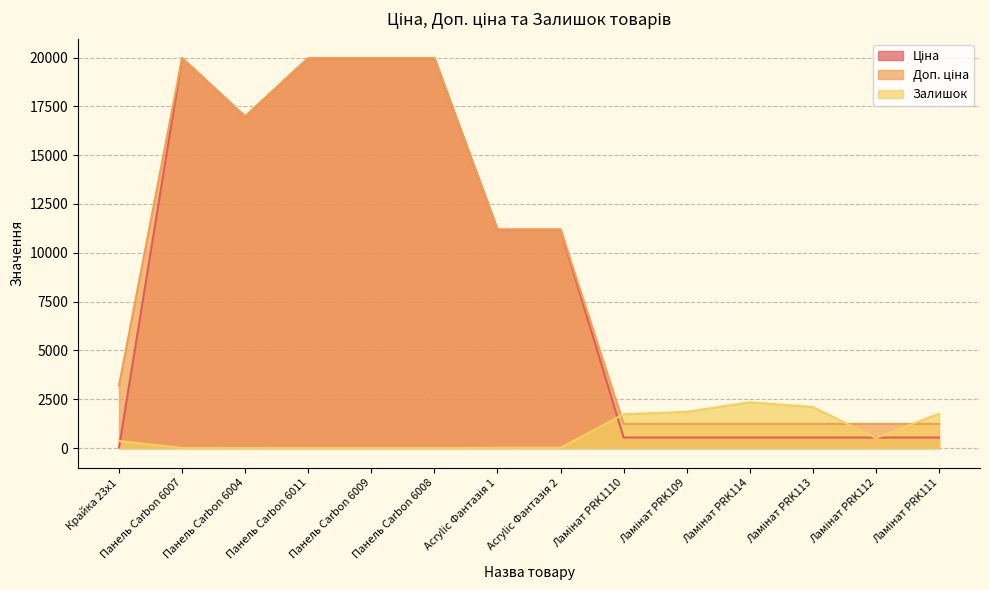

At which label does Залишок reach its peak?

Ламінат PRK114